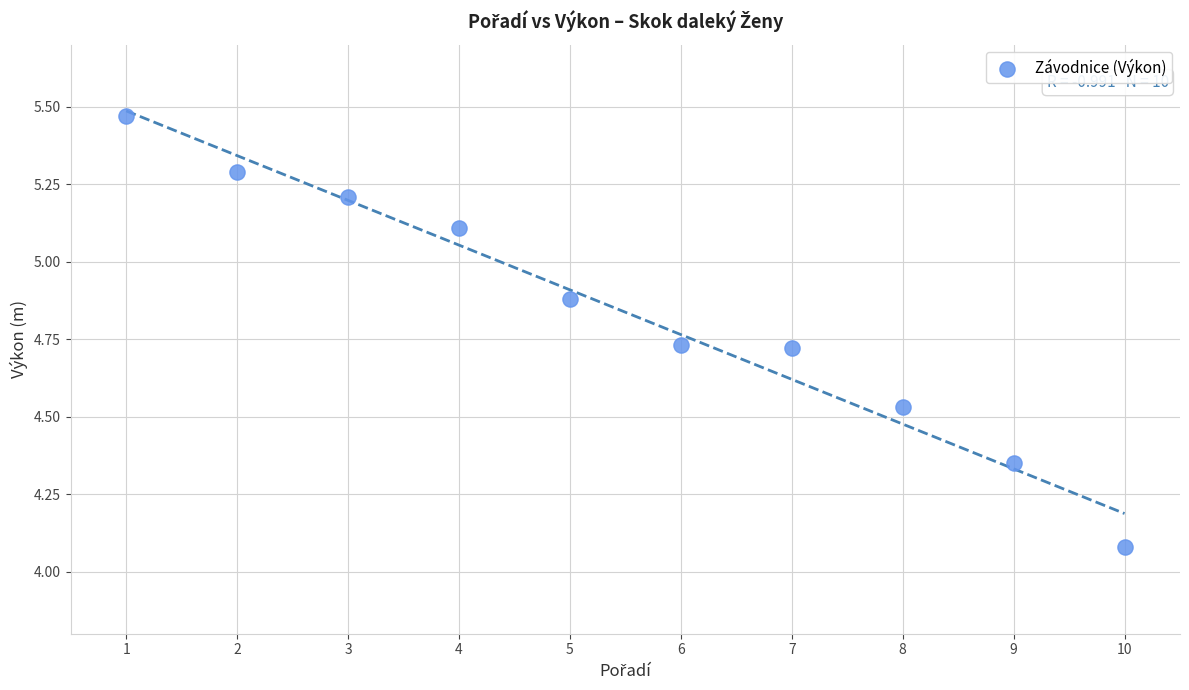

What is the range of Y values (max minus min)?

1.4